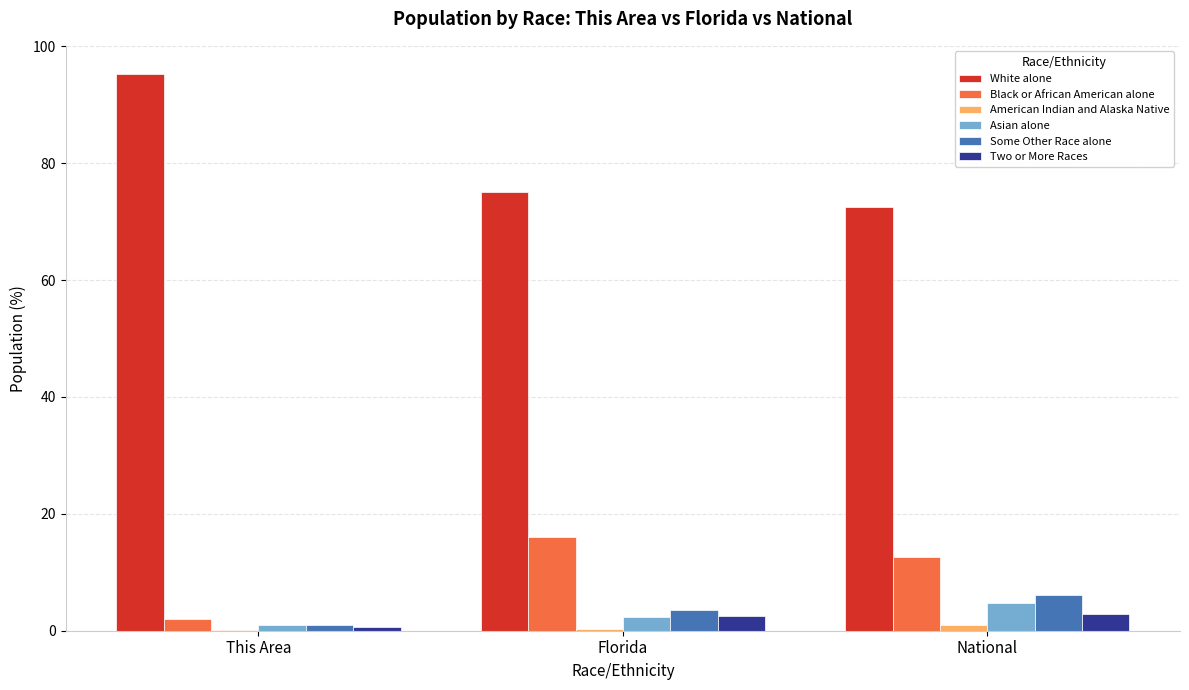

What is the sum of all Black or African American alone values?

30.6